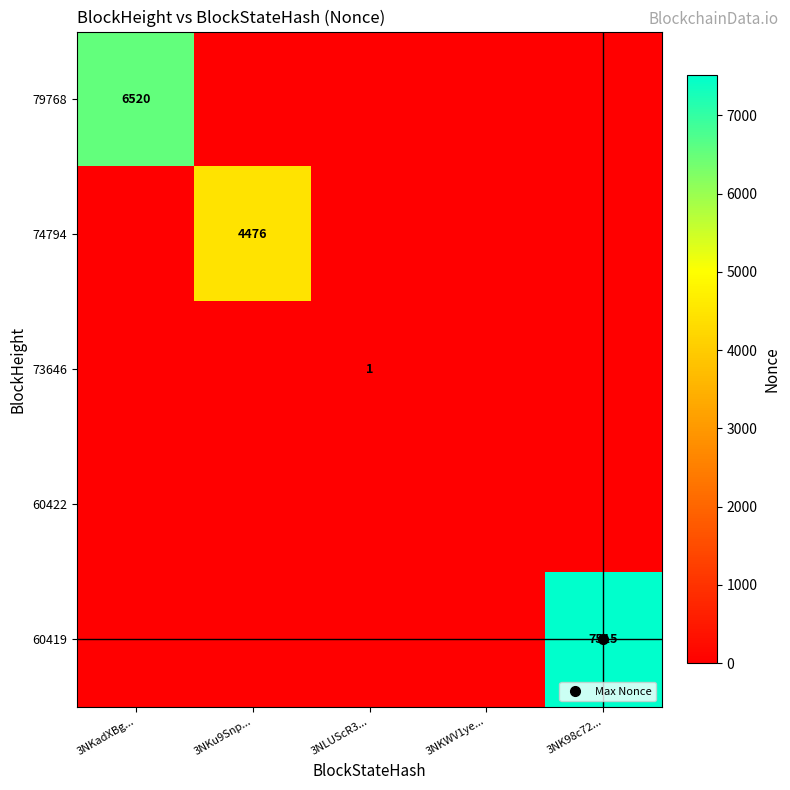

Which category has the highest value in the 60419 series?

3NK98c72...